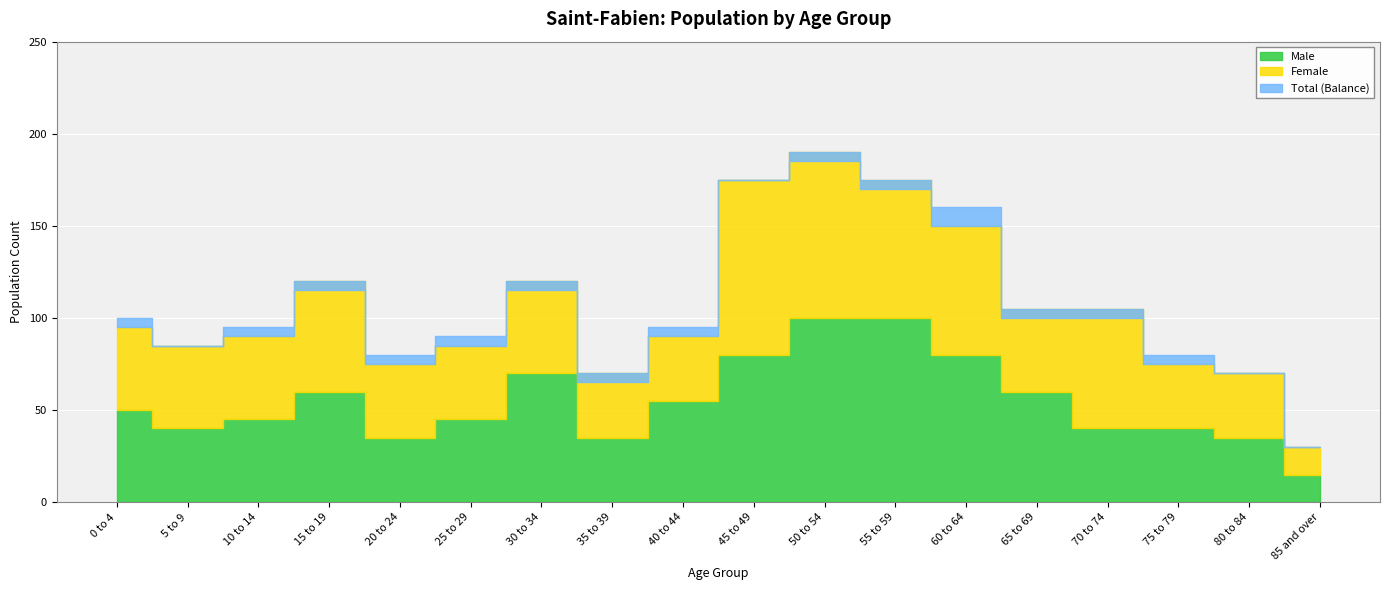

Where does the Male series first go above 50?

15 to 19